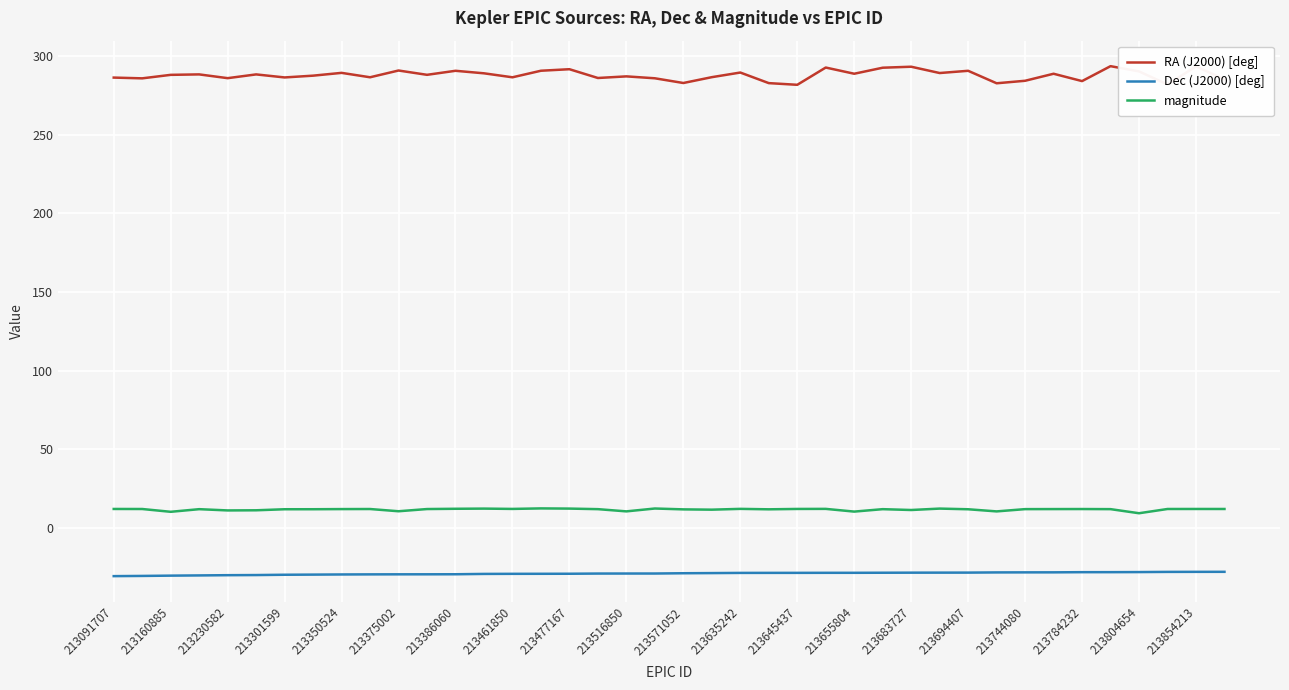

Which series has the largest total across all categories?

RA (J2000) [deg]